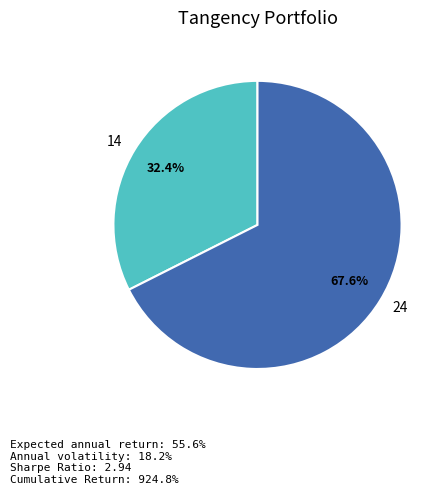

What percentage is the 24 slice, to the nearest percent?

68%